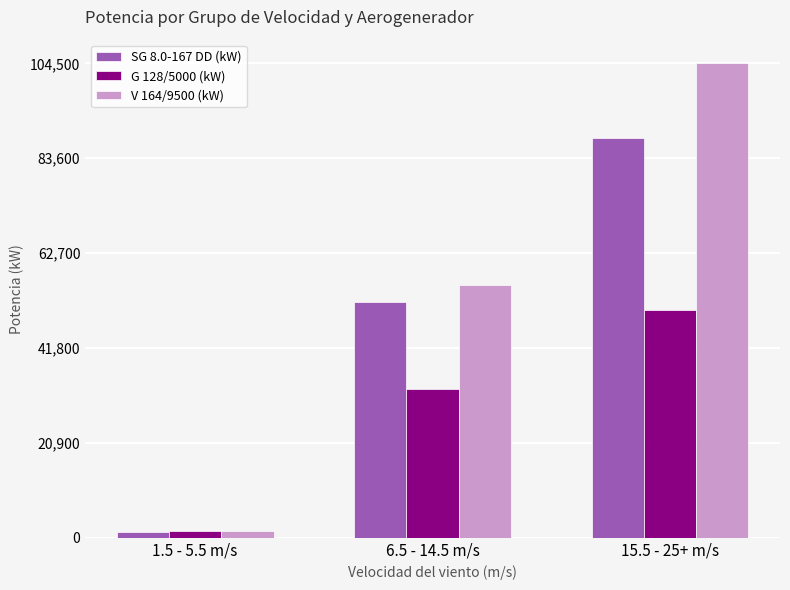

What are all the series names shown in the legend?

SG 8.0-167 DD (kW), G 128/5000 (kW), V 164/9500 (kW)